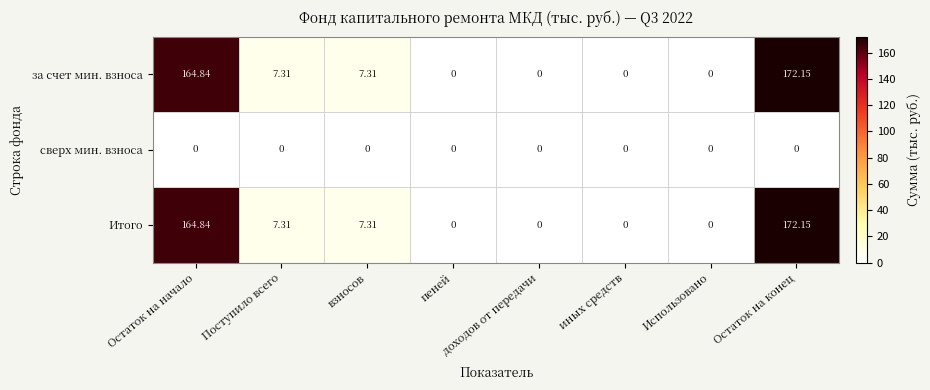

At which category is the sum across all series the highest?

Остаток на конец